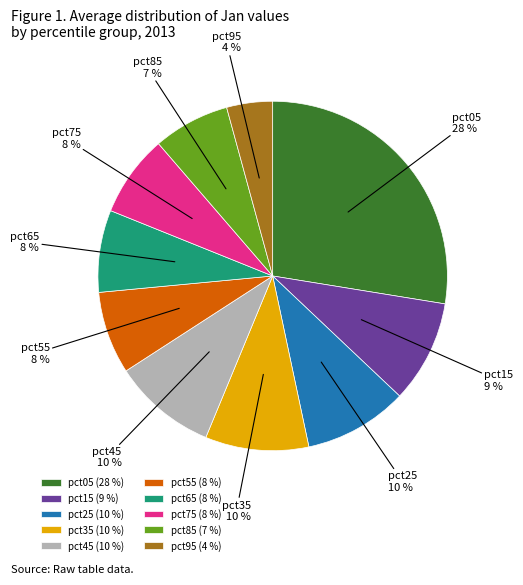

Is the sum of pct95 and pct35 greater than half?

No